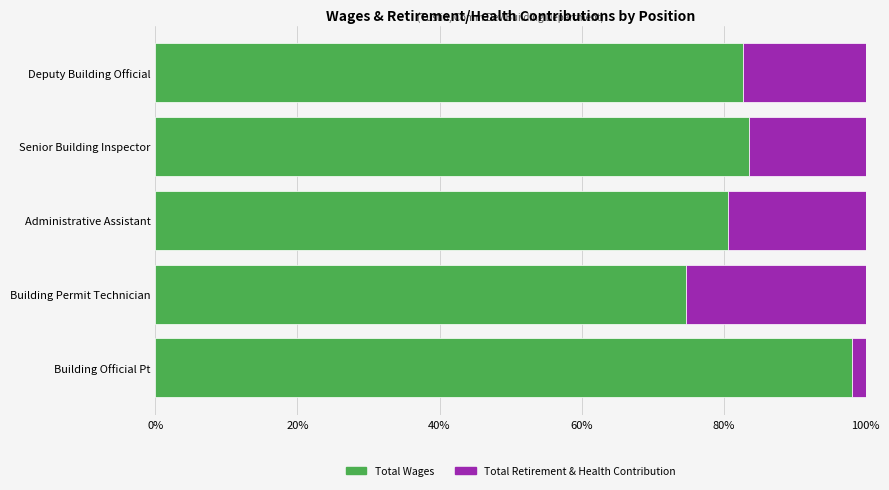

The Total Wages series shows 80.6 at Administrative Assistant. True or false?

True